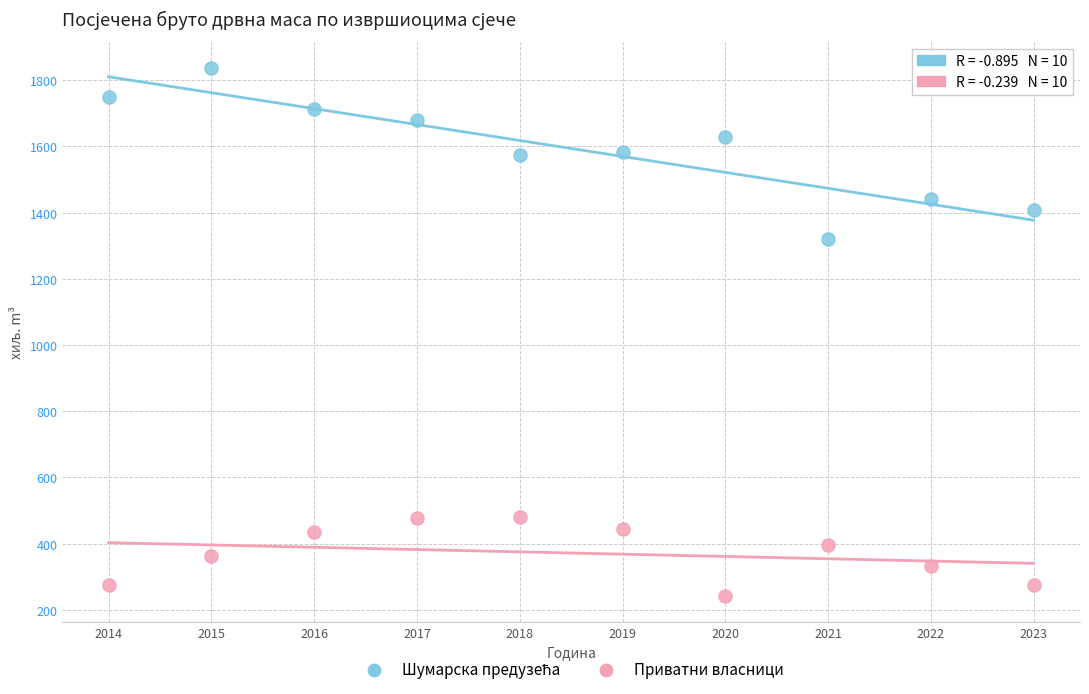

Across all data points, what is the range of X values (max minus min)?

9